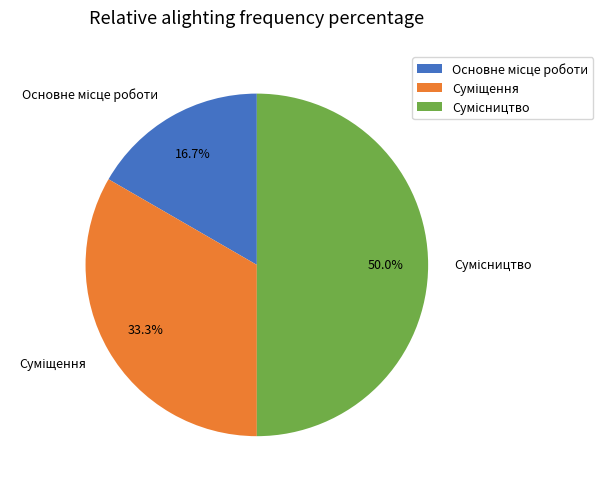

To the nearest percent, what portion does Суміщення represent?

33%